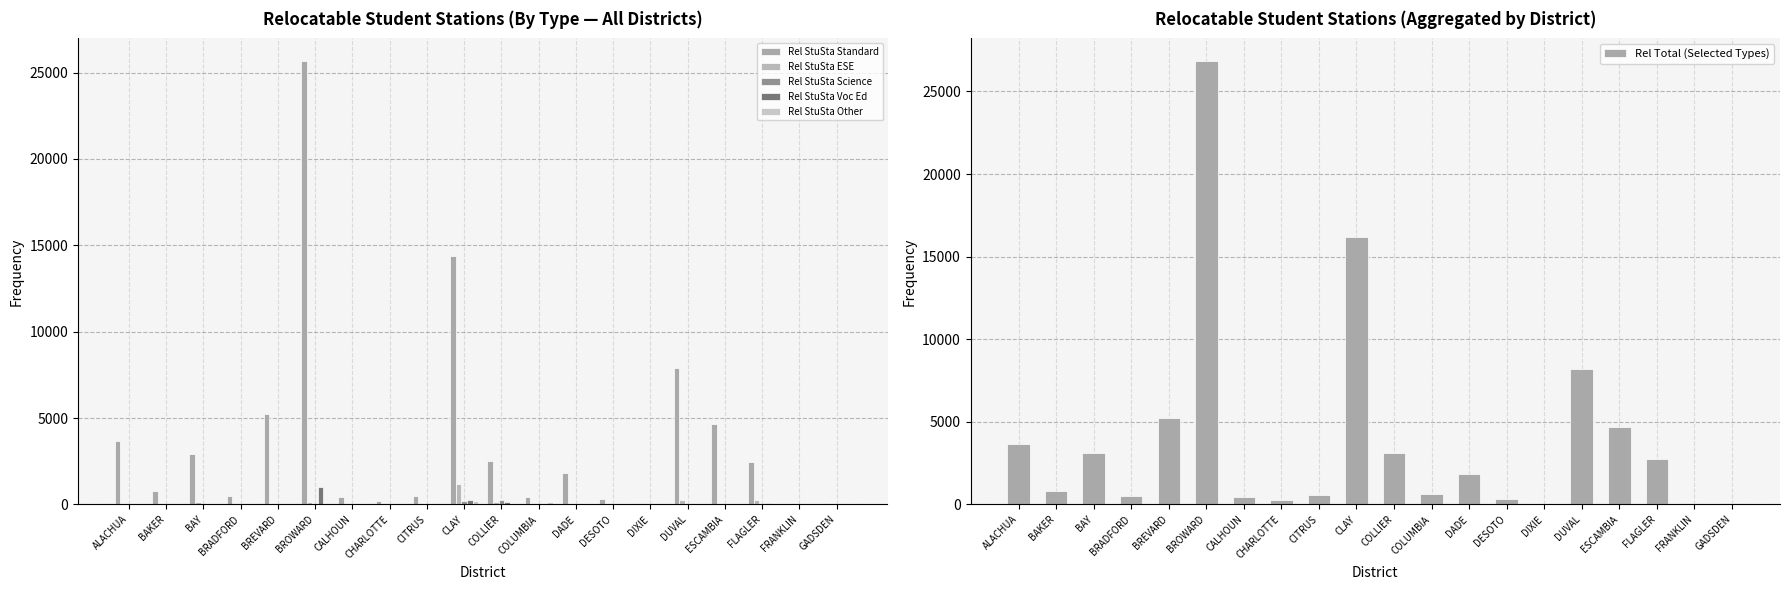

At which category is the sum across all series the highest?

BROWARD